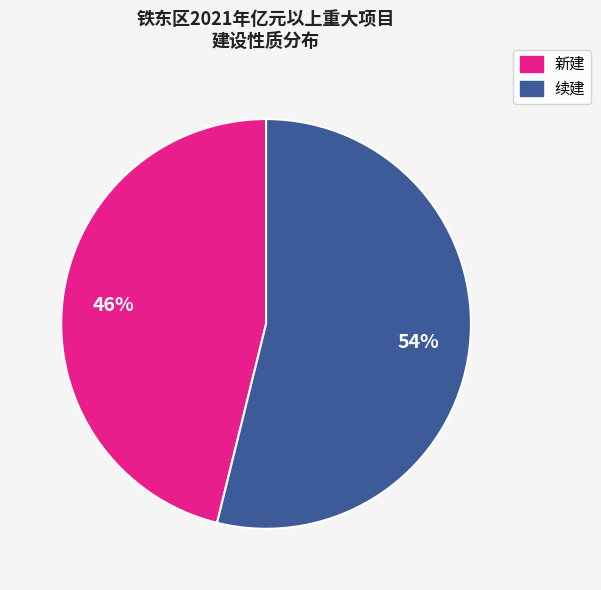

What is the majority slice?

续建